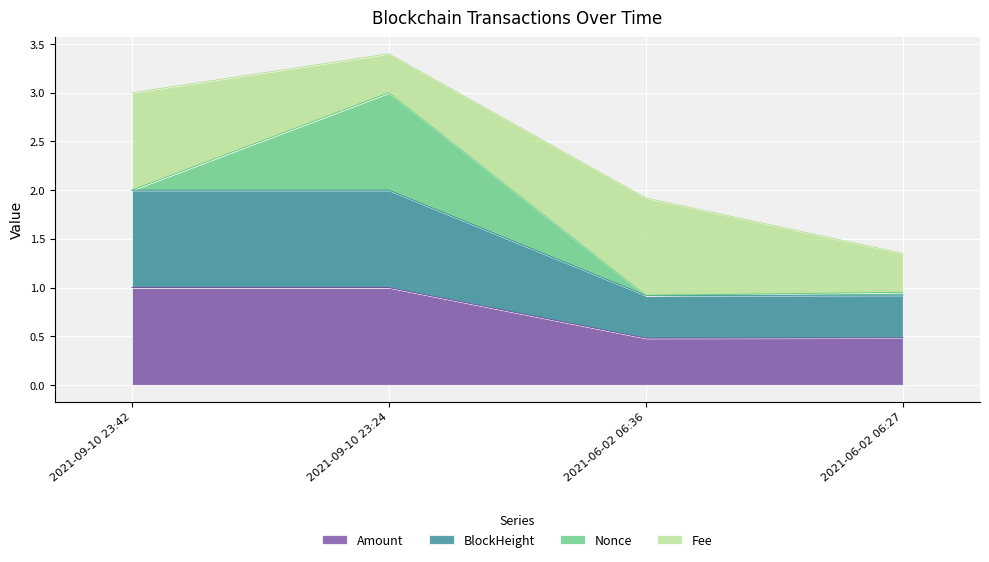

What is the label of the 4th point from the right?

2021-09-10 23:42